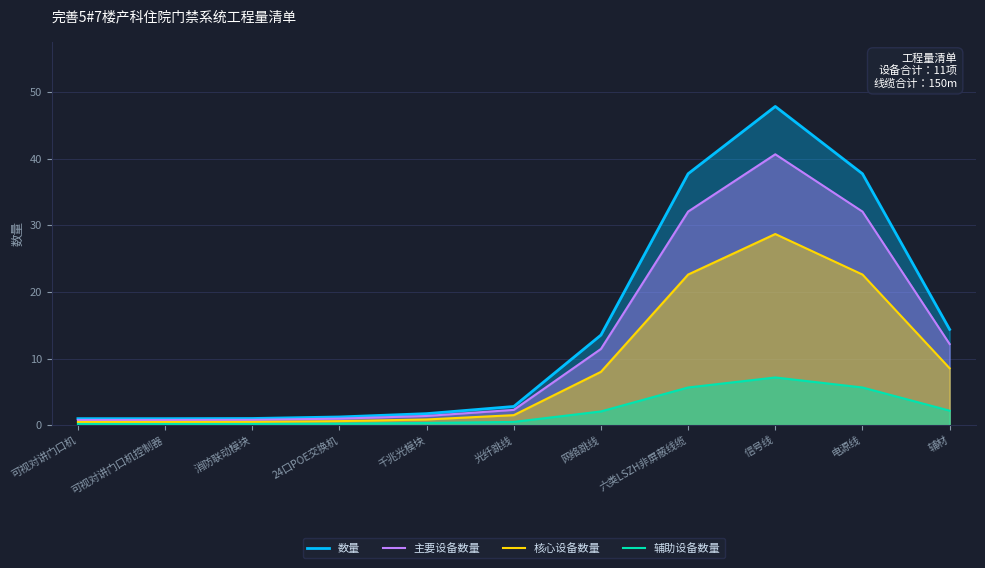

True or false: 数量 and 核心设备数量 cross at least once.

False